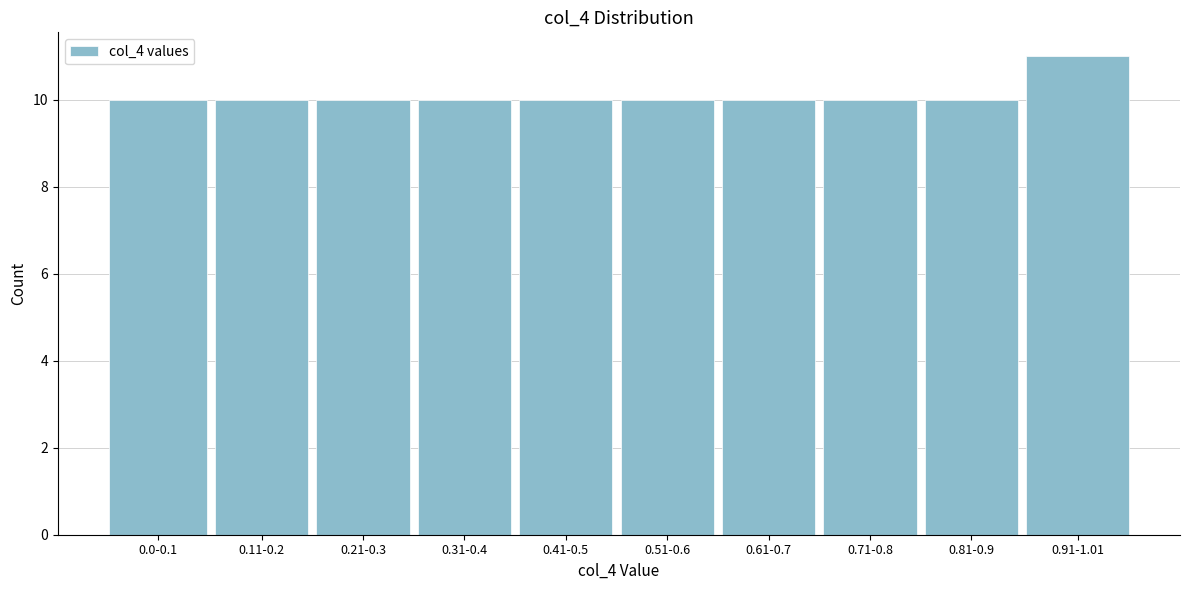

Reading right to left, extract all data points from this chart.

0.91-1.01=11	0.81-0.9=10	0.71-0.8=10	0.61-0.7=10	0.51-0.6=10	0.41-0.5=10	0.31-0.4=10	0.21-0.3=10	0.11-0.2=10	0.0-0.1=10